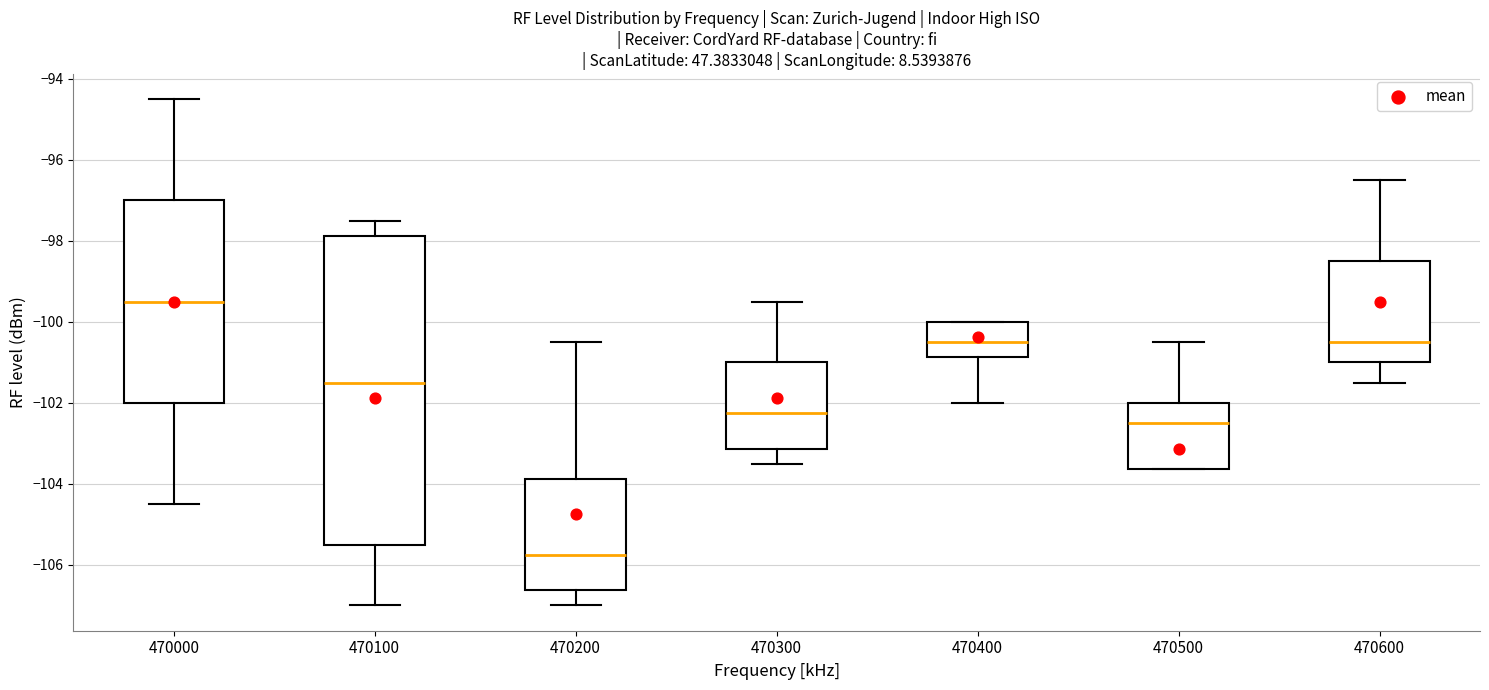

Which box has the highest median line?

470000